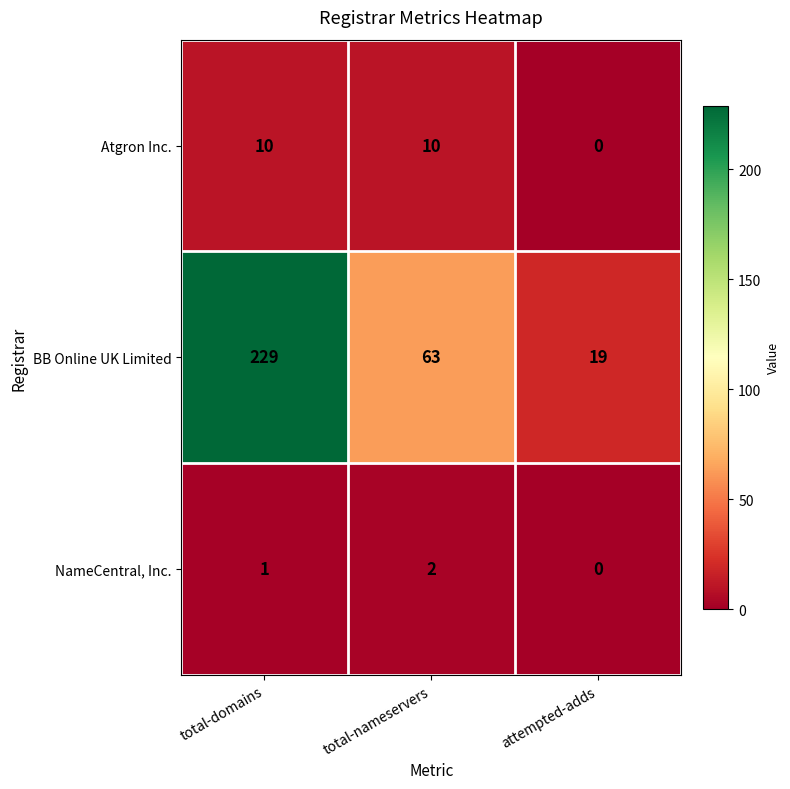

Which category has the lowest value across all series?

attempted-adds